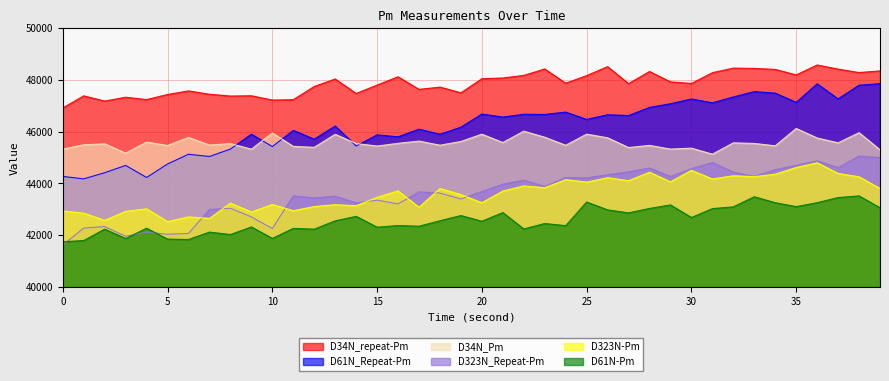

Which series has the largest total across all categories?

D34N_repeat-Pm